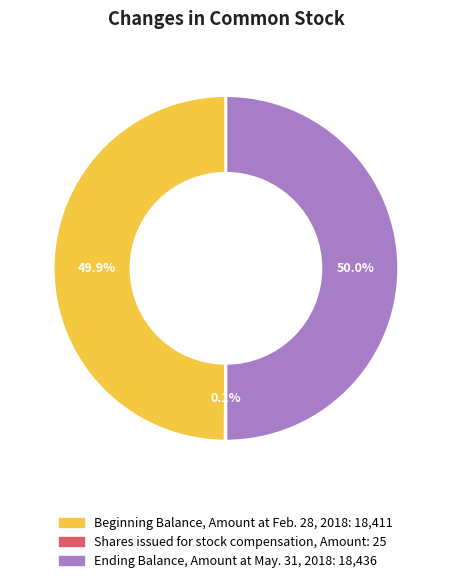

Do Ending Balance, Amount at May. 31, 2018 and Beginning Balance, Amount at Feb. 28, 2018 together represent more than half of the pie?

Yes